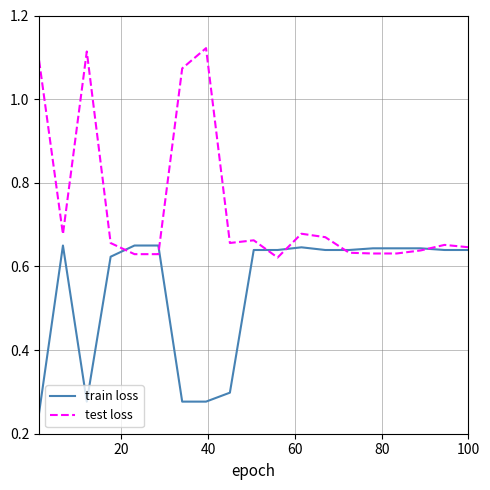

List the series in order of their overall mean, highest first.

test loss, train loss